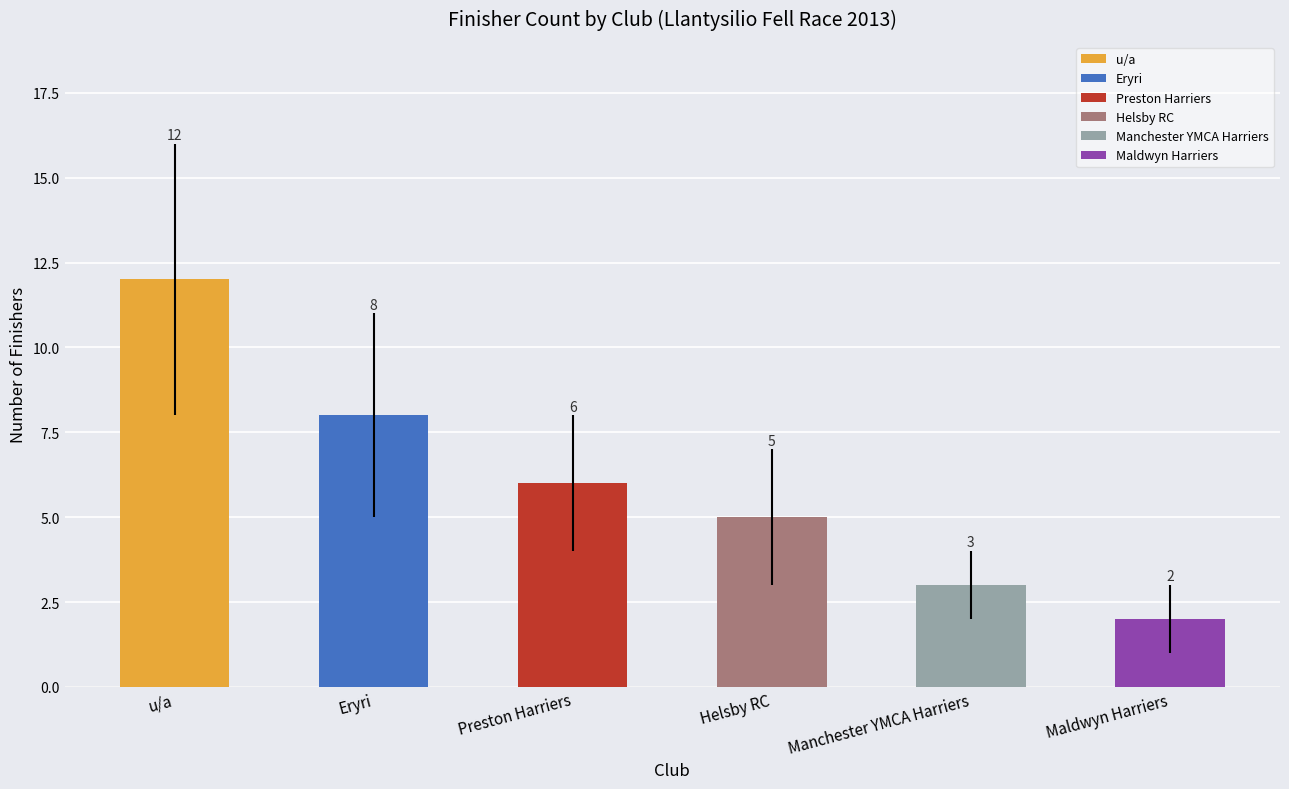

Count the values in the range 3 to 8.

4